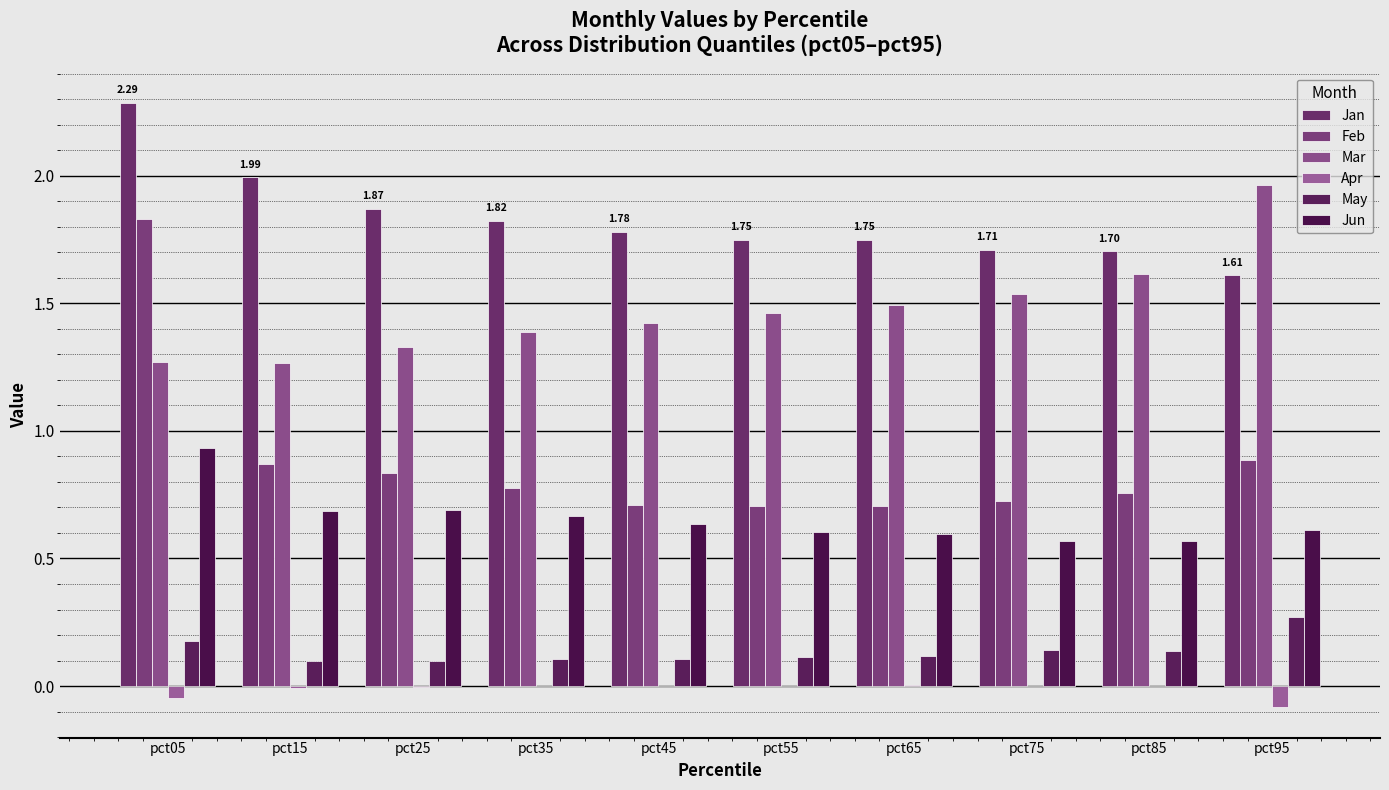

Are the bars grouped side by side (vs. stacked)?

Yes